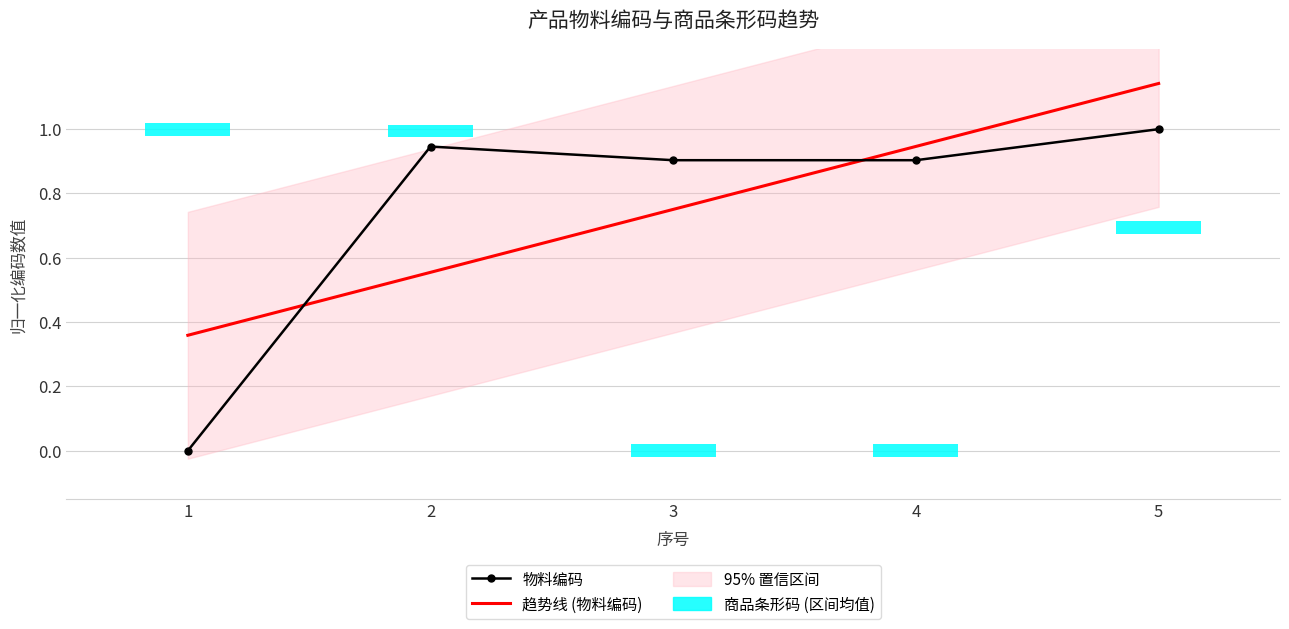

List the labels in order of value, smallest first.

1, 3, 4, 2, 5